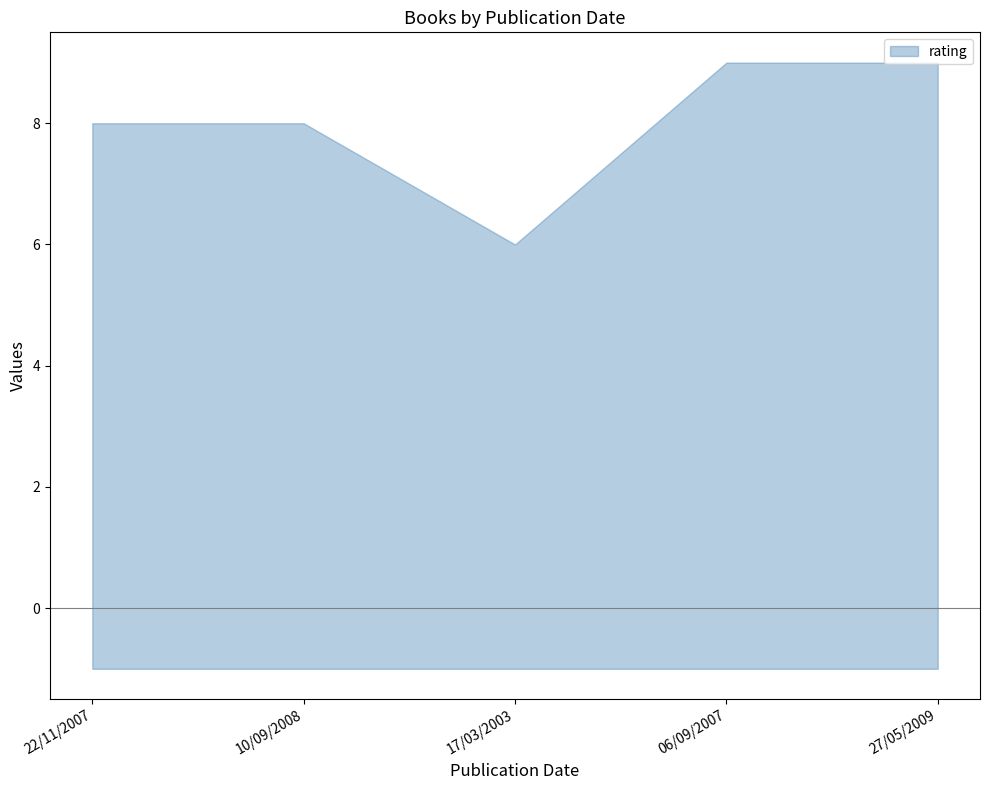

What position from the left is 17/03/2003?

3